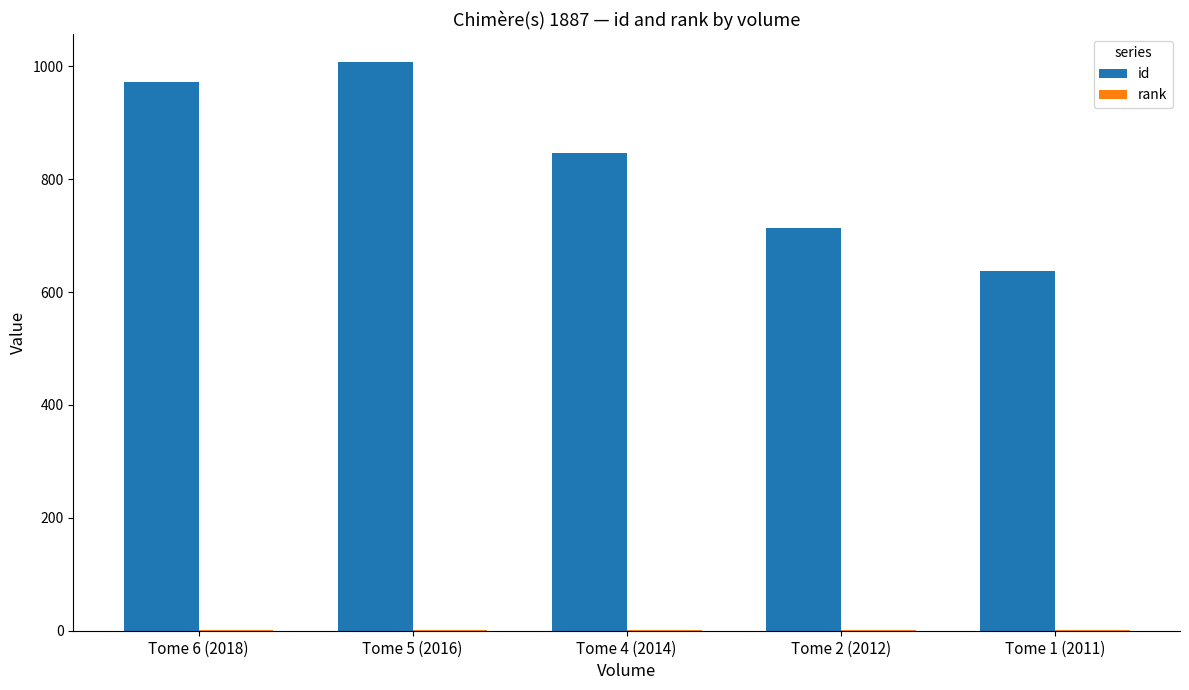

What is the total value across all series at Tome 6 (2018)?

973